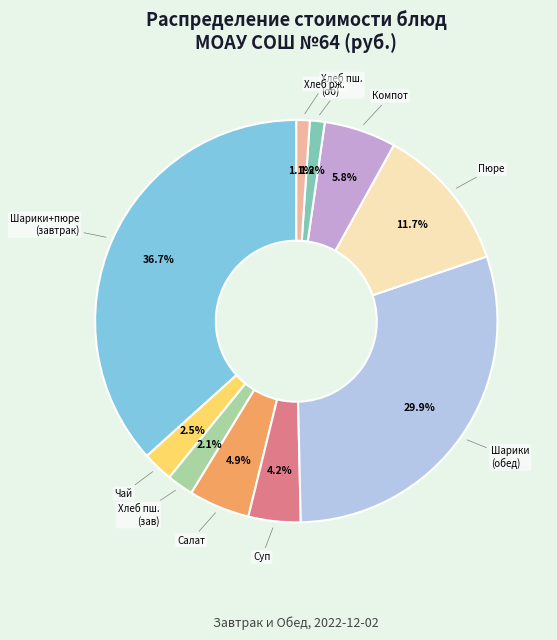

Count the number of slices in the pie.

10